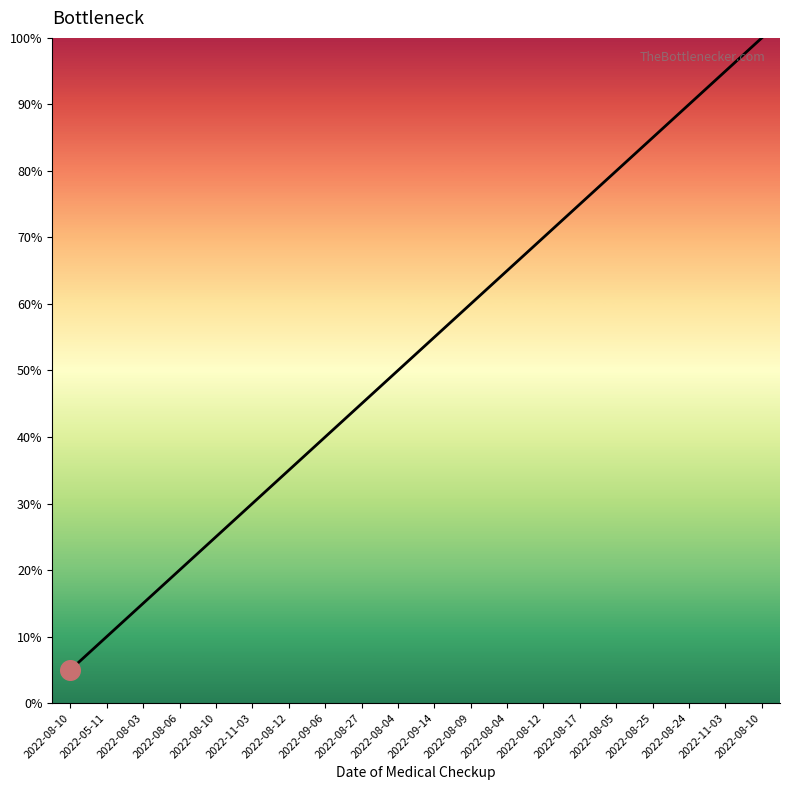

Approximately how many times larger is the value at 2022-09-14 compared to 2022-11-03?

1.8